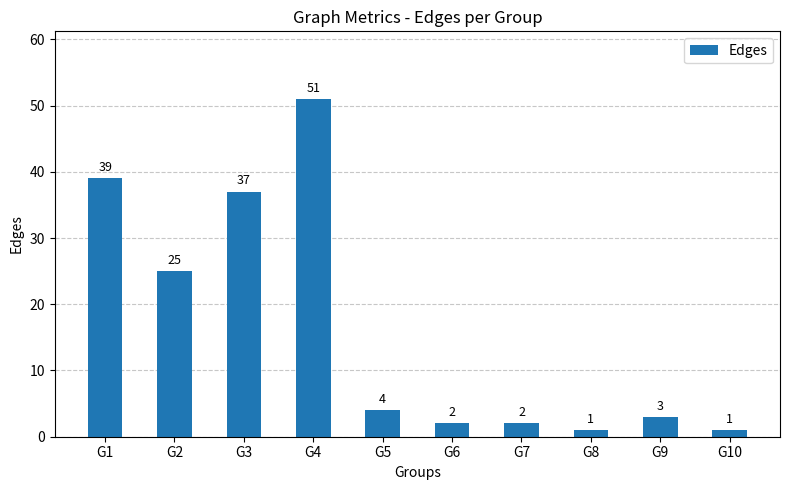

Between G9 and G7, which is larger?

G9